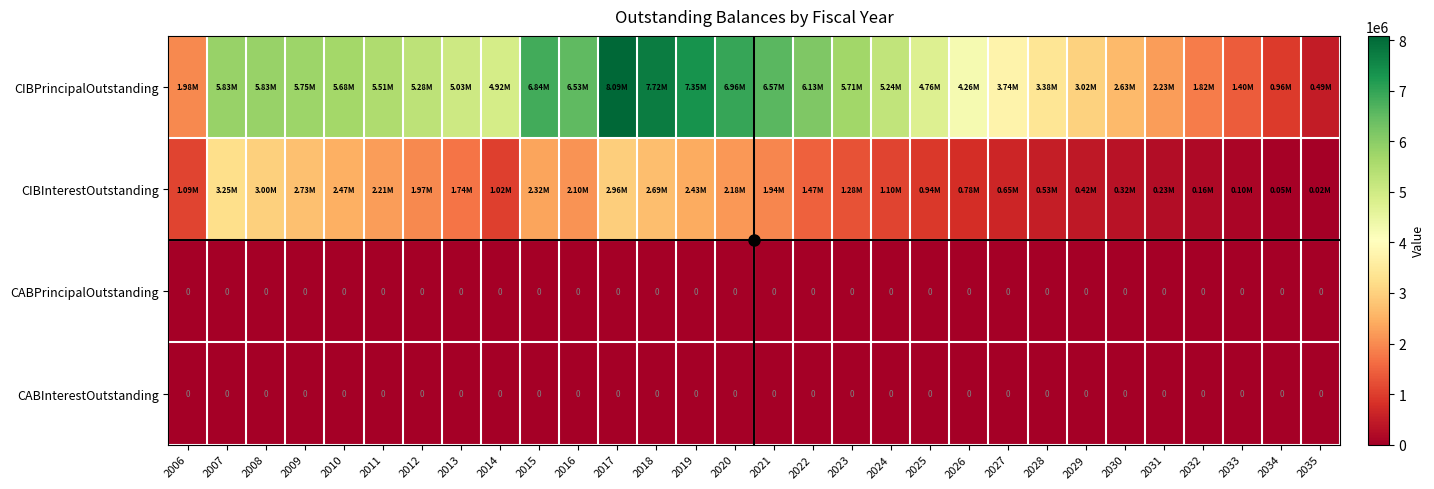

At how many categories does at least one series exceed 1398092?

28